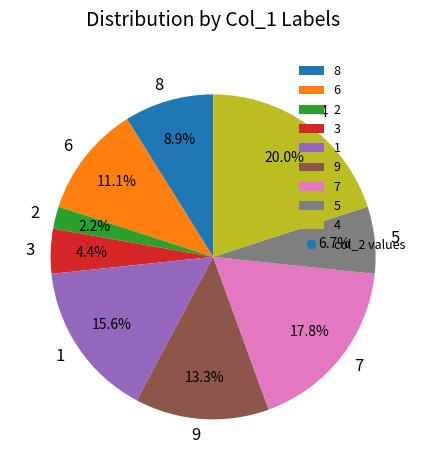

The 1 slice represents 16% of the pie. True or false?

True